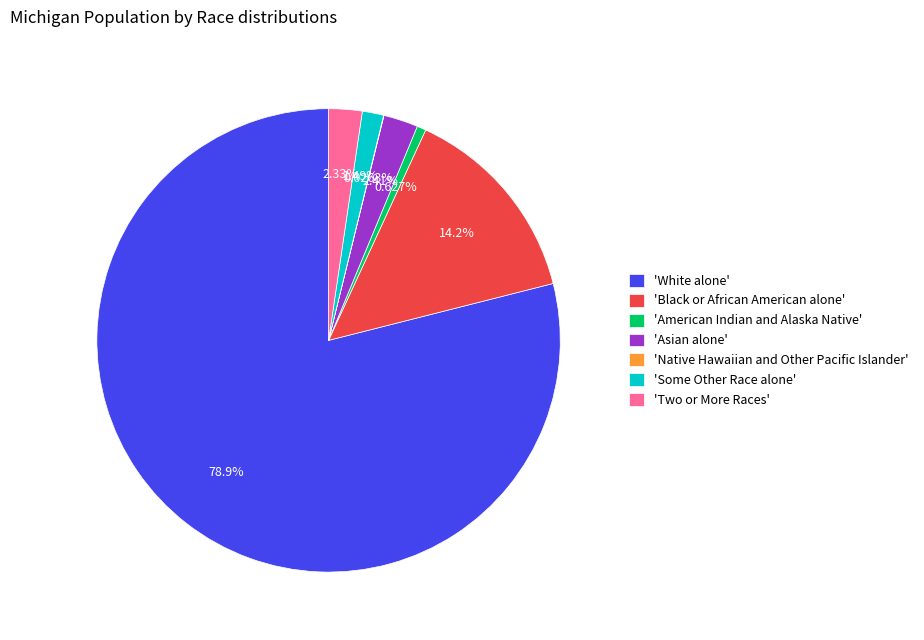

Between 'Some Other Race alone' and 'Black or African American alone', which is larger?

'Black or African American alone'